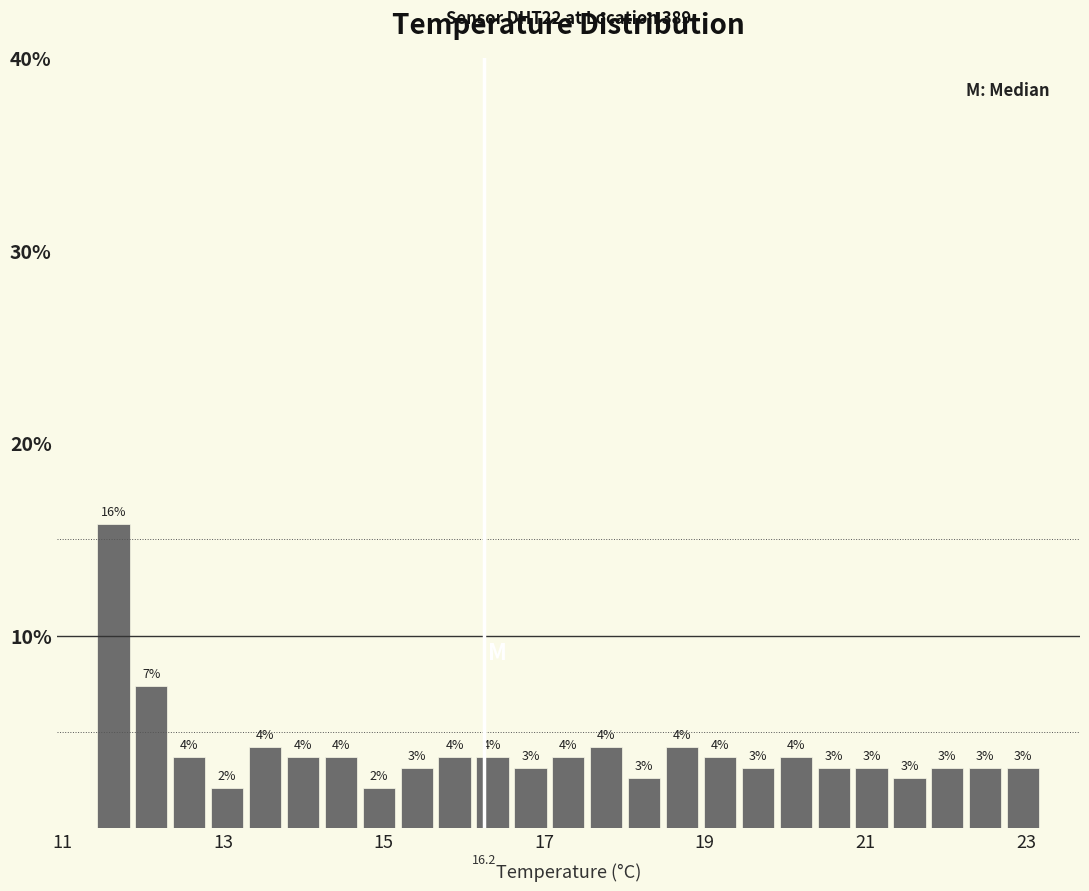

Around what value on the x-axis is the tallest bar? Give the approximate position of its centre, as read against the axis.

11.6